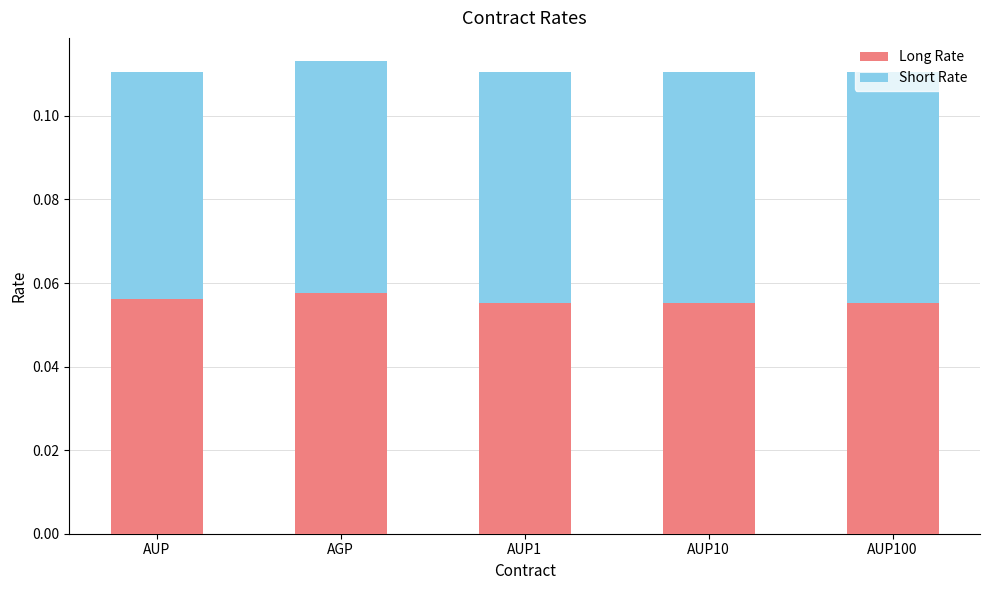

What is the sum of all Long Rate values?

0.3